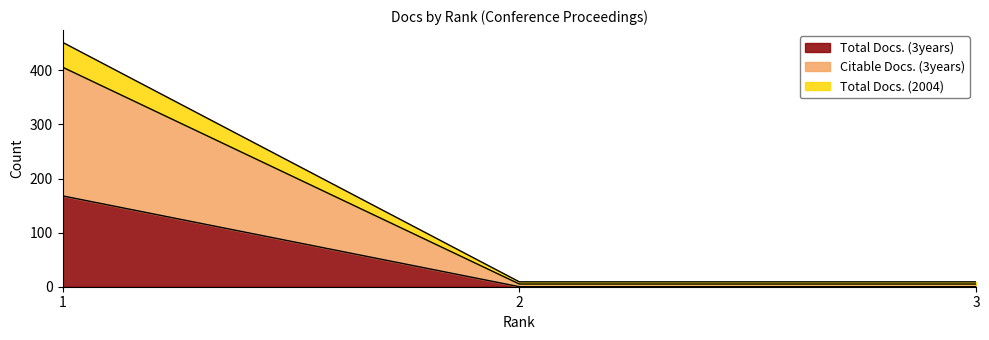

At which category does the chart reach its minimum across all series?

2